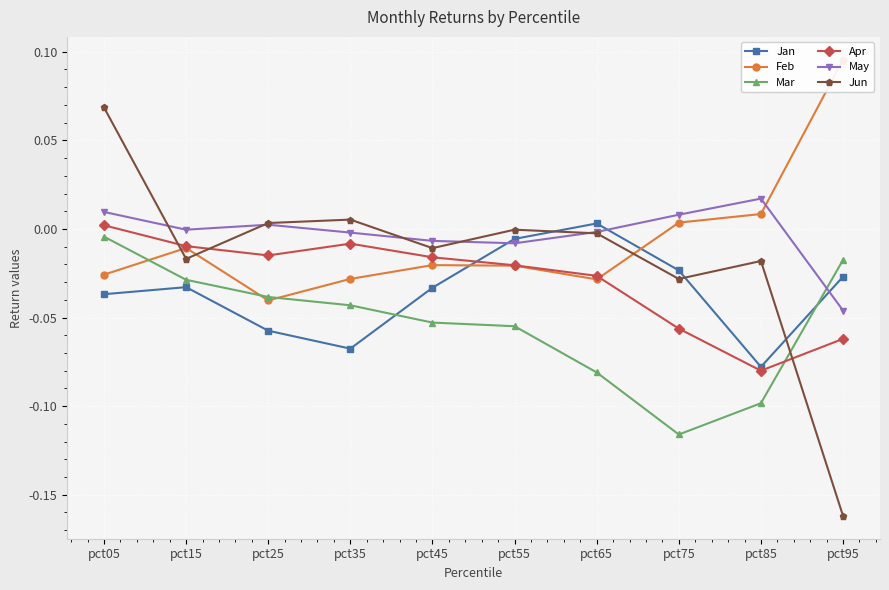

Rank the categories by Jan value from lowest to highest.

pct85, pct35, pct25, pct05, pct45, pct15, pct95, pct75, pct55, pct65